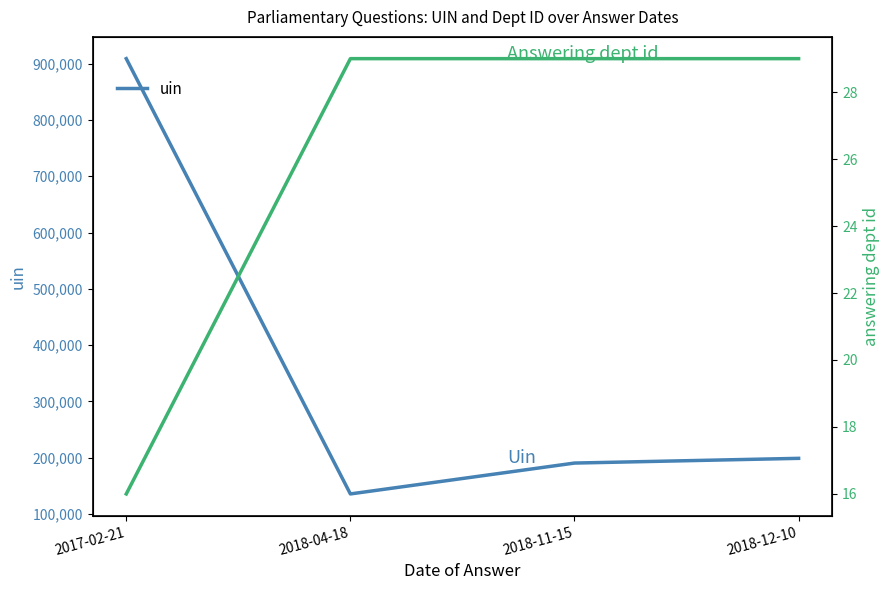

What position from the left is 2018-04-18?

2